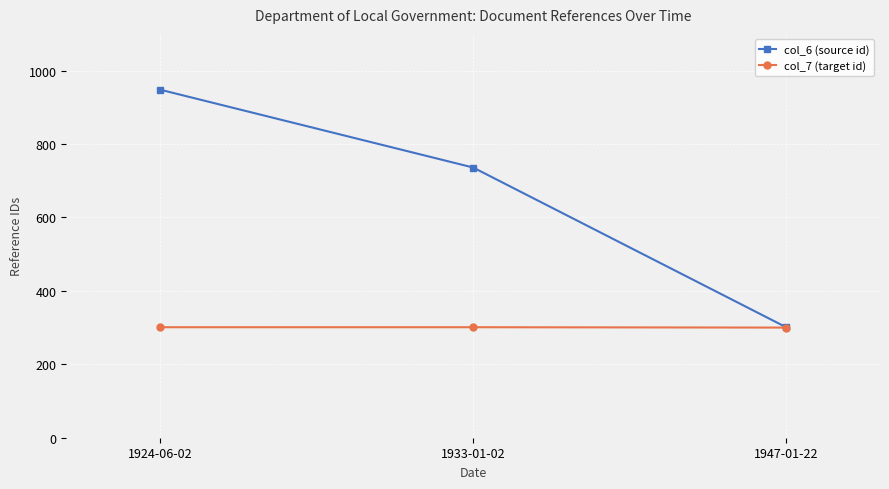

Which series has the largest total across all categories?

col_6 (source id)